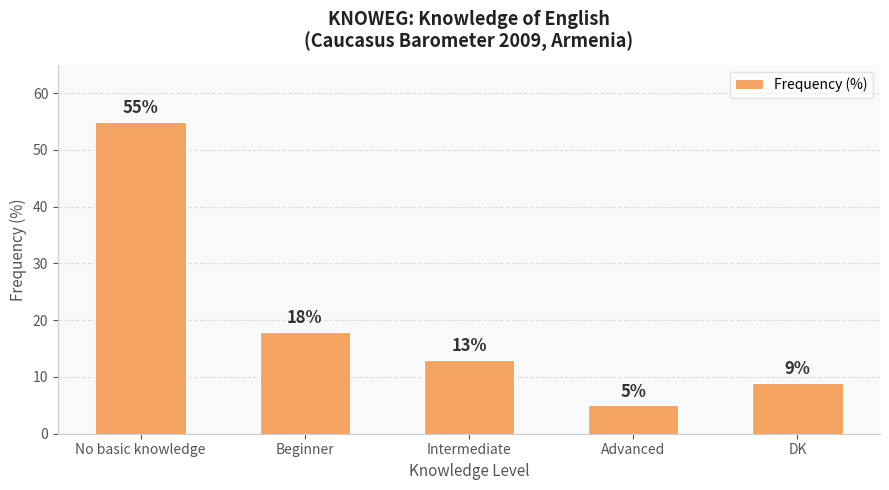

Reading right to left, extract all data points from this chart.

9	5	13	18	55